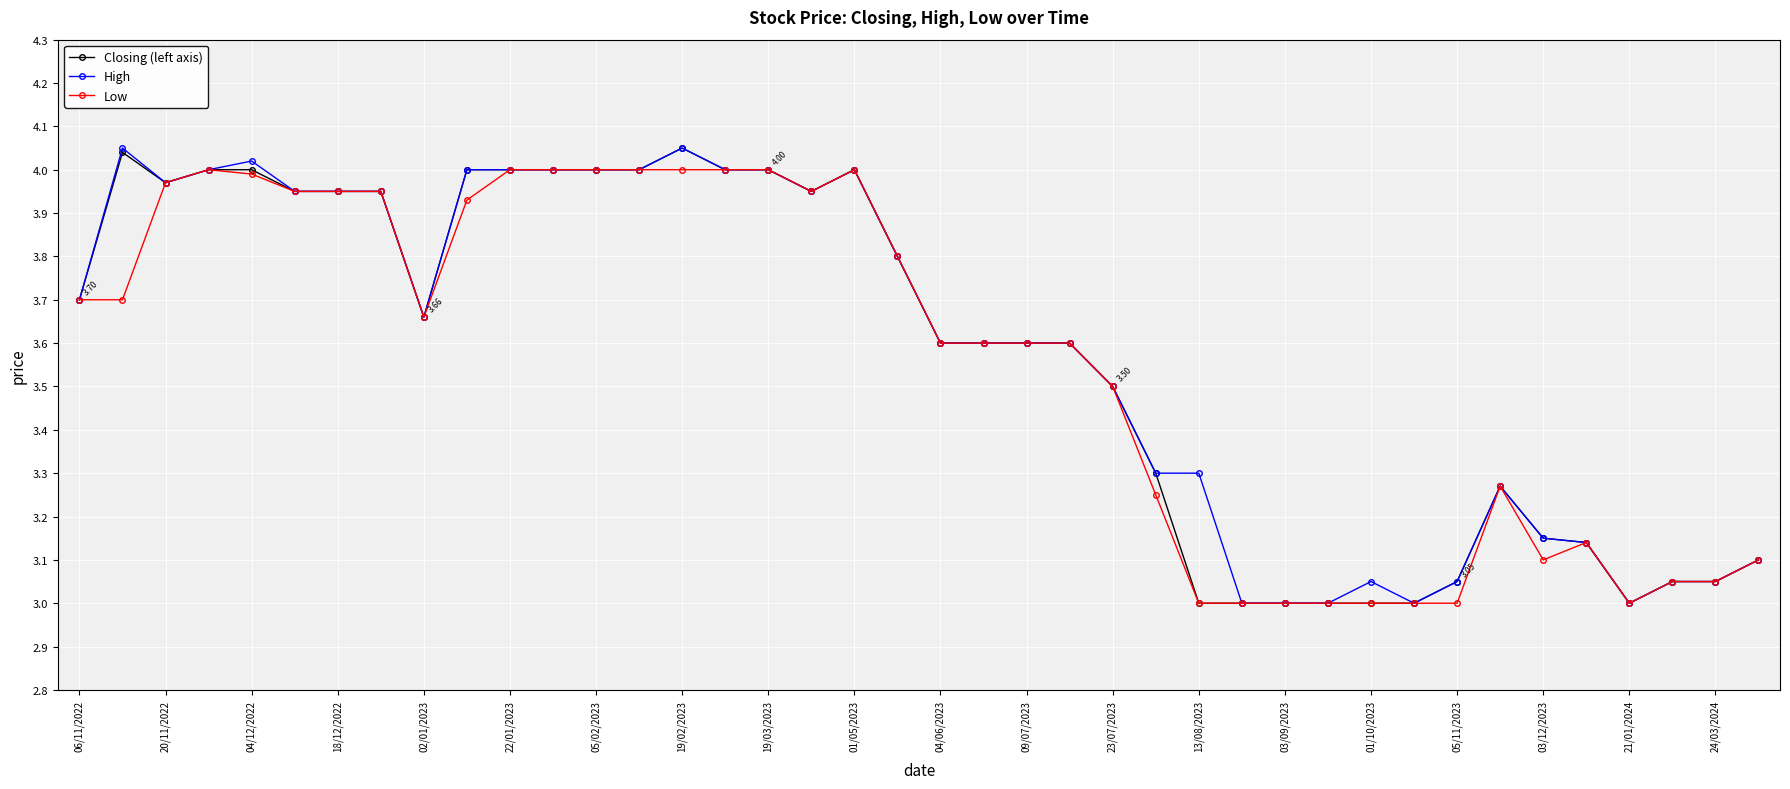

True or false: Low has more than 1 points higher than both neighbors.

True